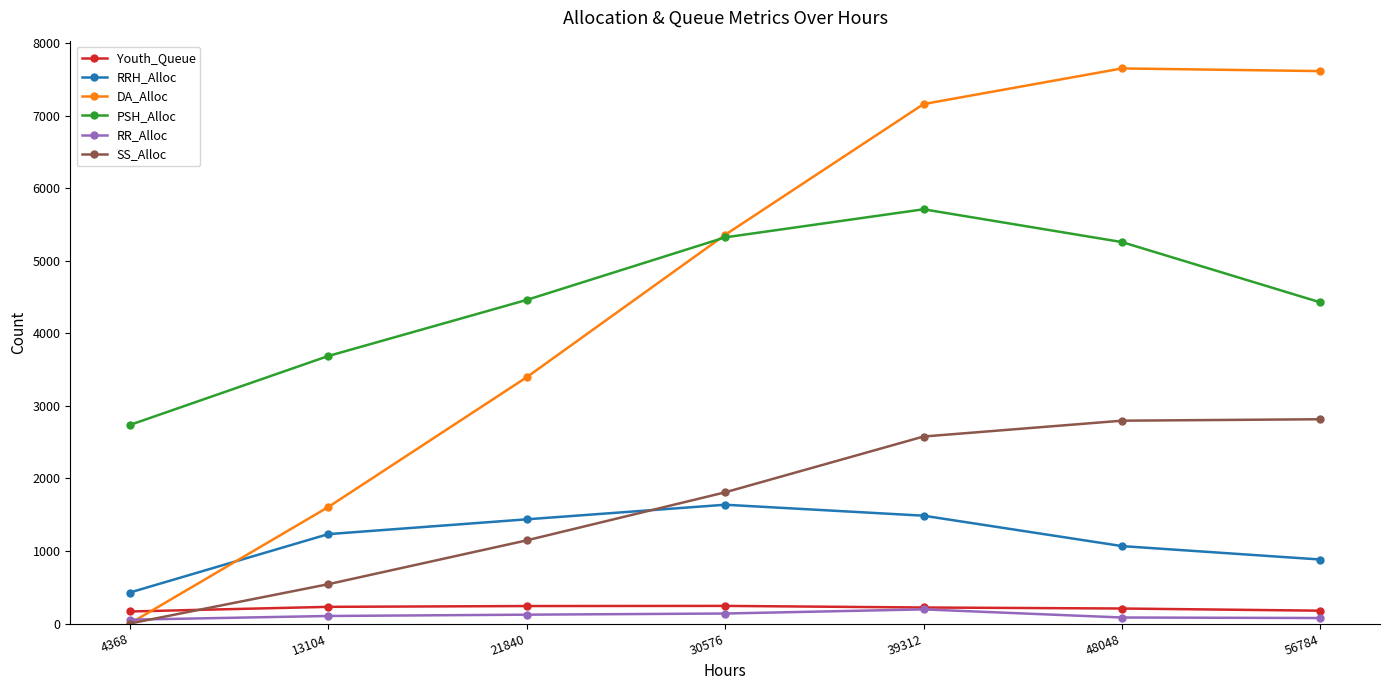

What is the difference between the DA_Alloc values at 21840 and 30576?

1962